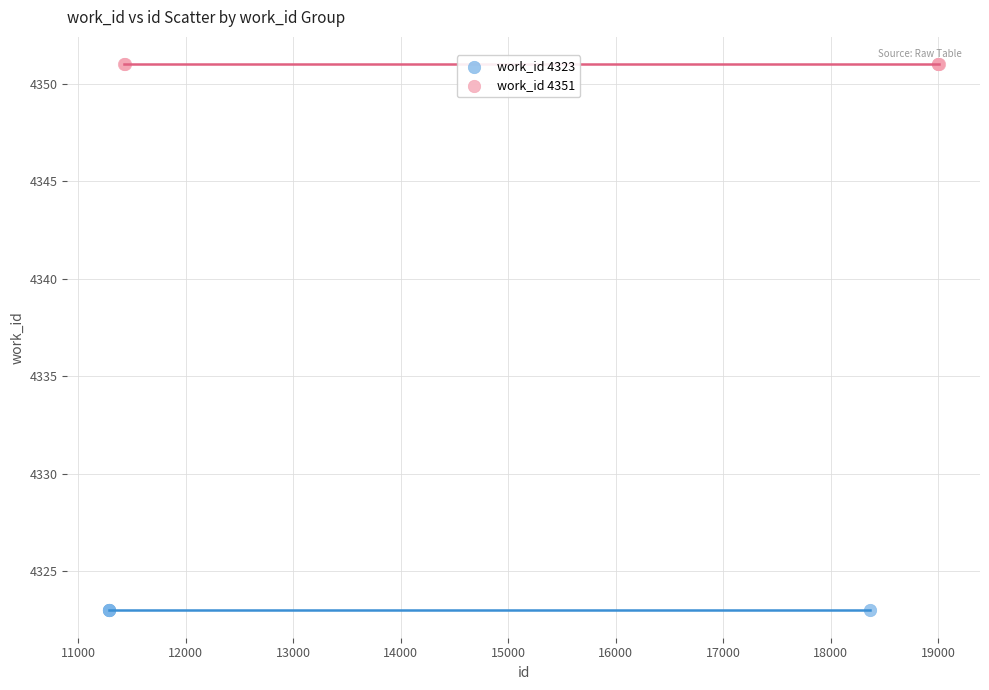

Which series contains the lowest Y value?

work_id 4323